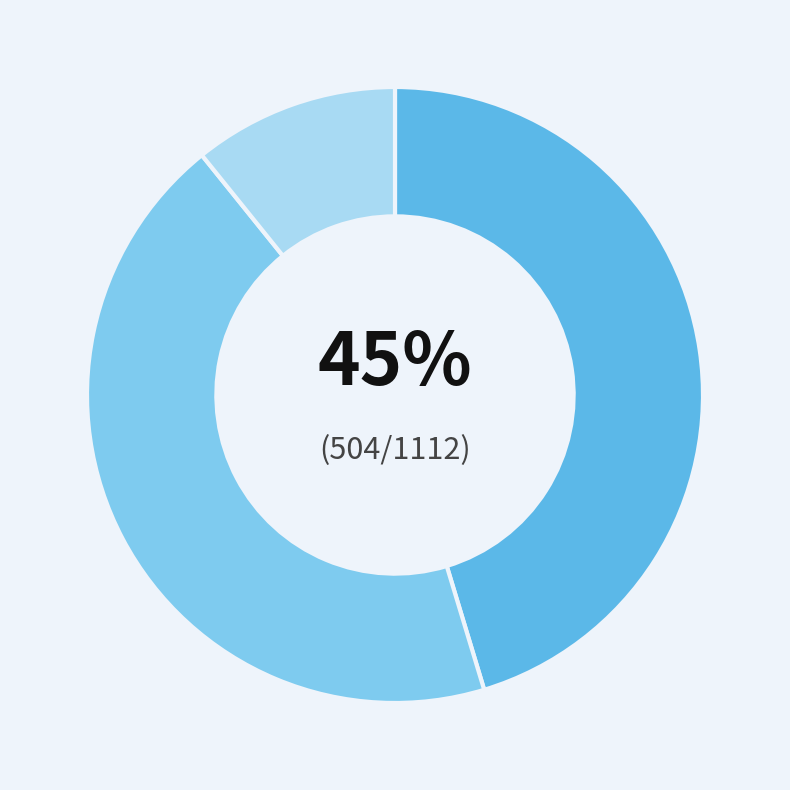

Does any single category account for the majority?

No